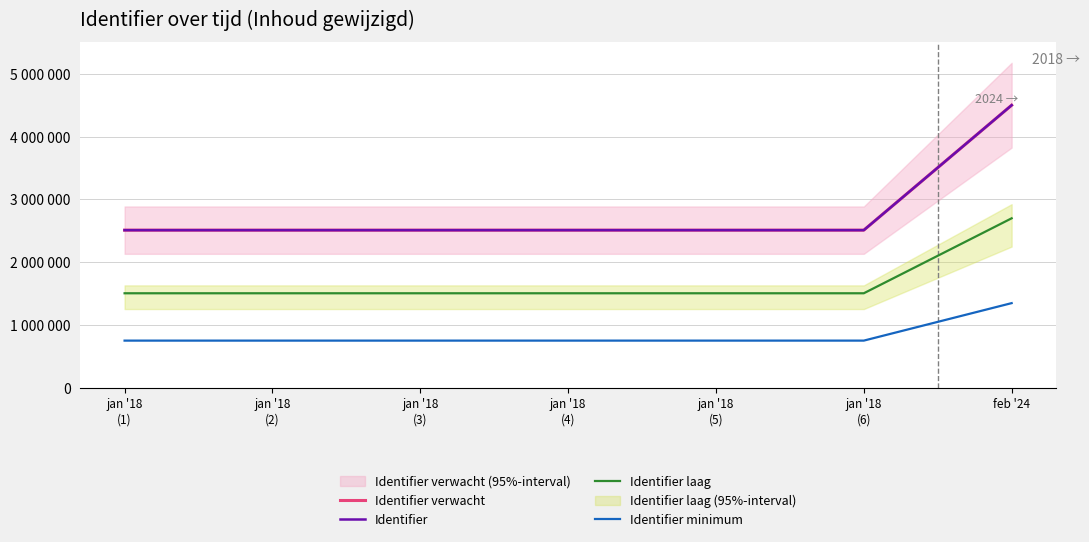

What is the label of the 6th point from the left?

jan '18
(6)